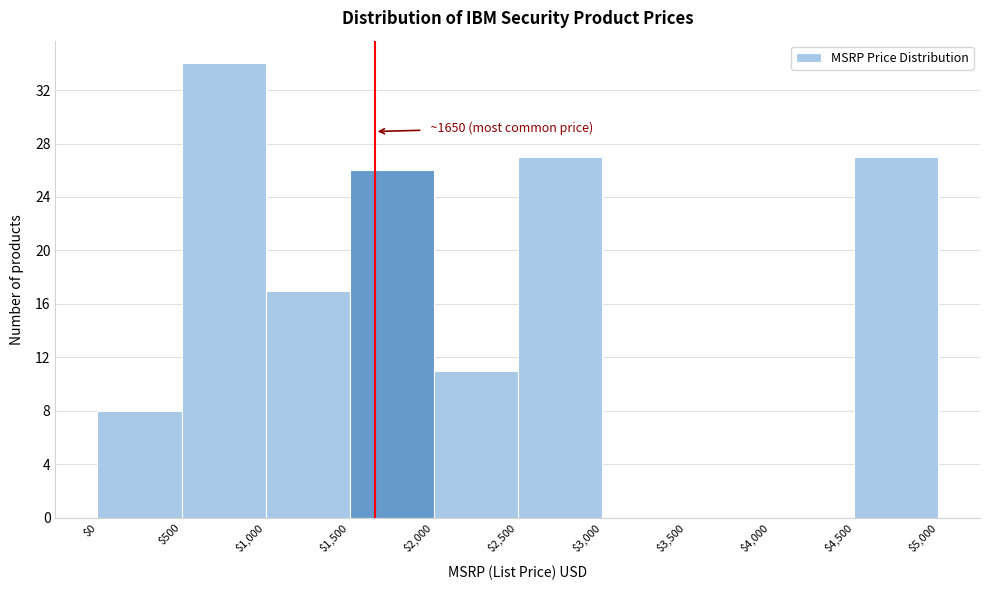

Which range on the x-axis has the tallest bar?

$500 to $1,000